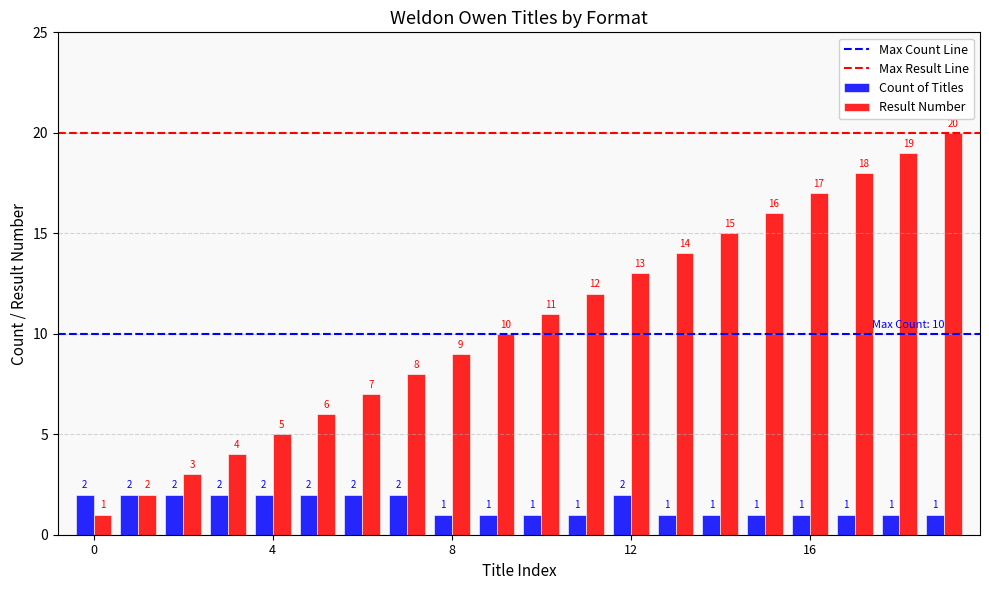

Which series has the largest total across all categories?

Result Number